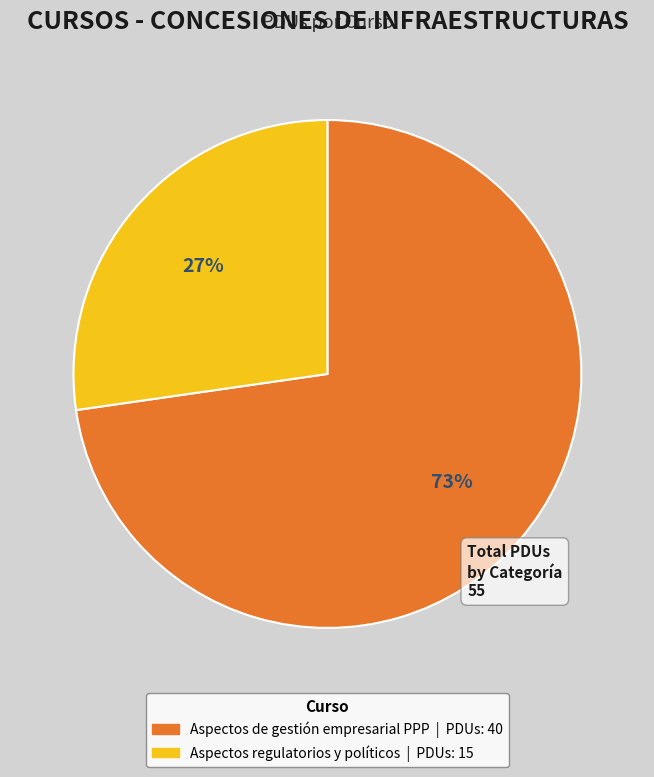

To the nearest percent, what is the average slice percentage?

50%